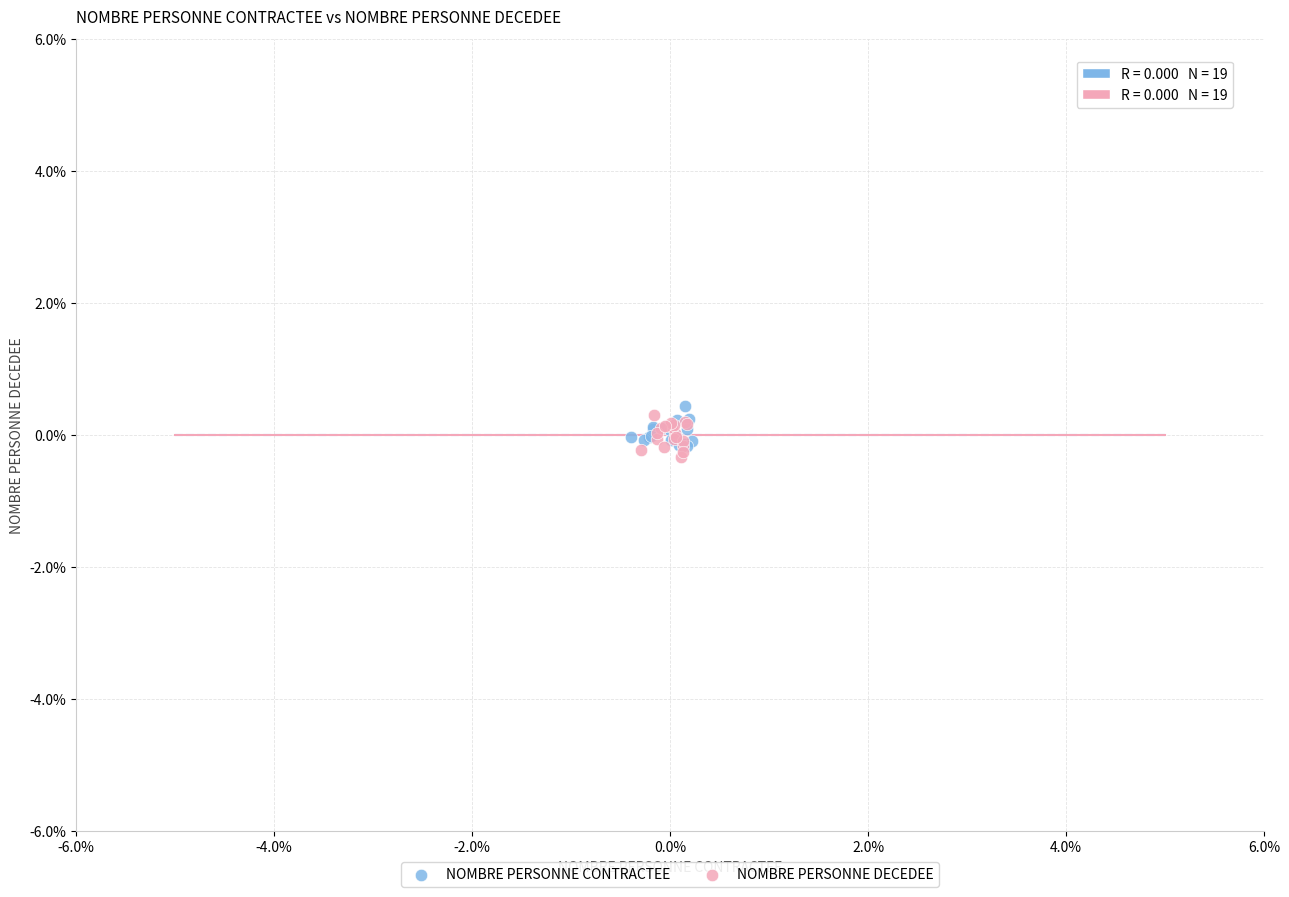

Which series reaches the minimum Y coordinate?

NOMBRE PERSONNE DECEDEE